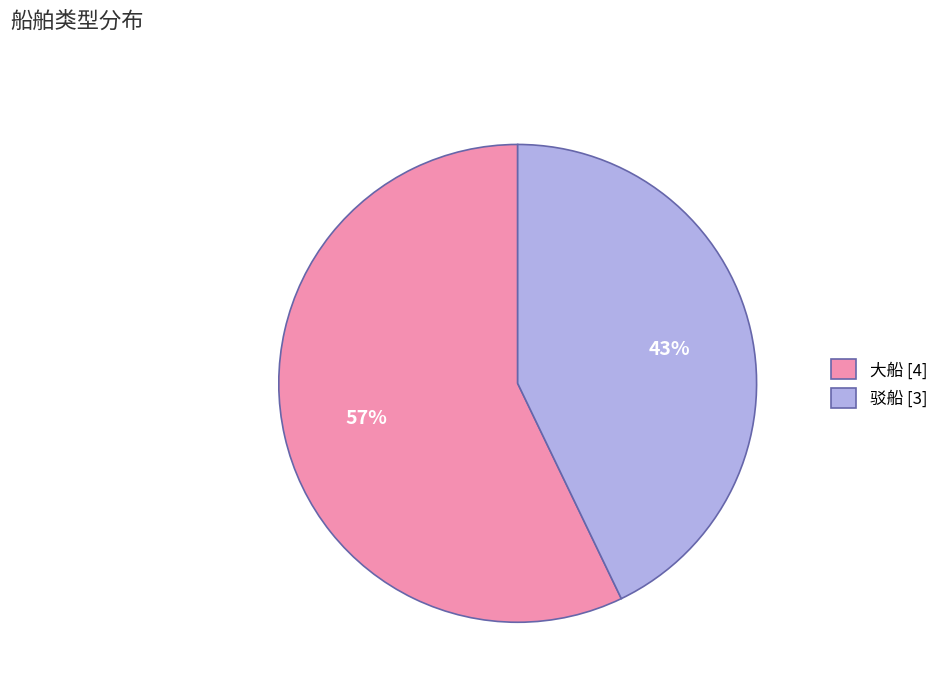

Between 驳船 [3] and 大船 [4], which is larger?

大船 [4]